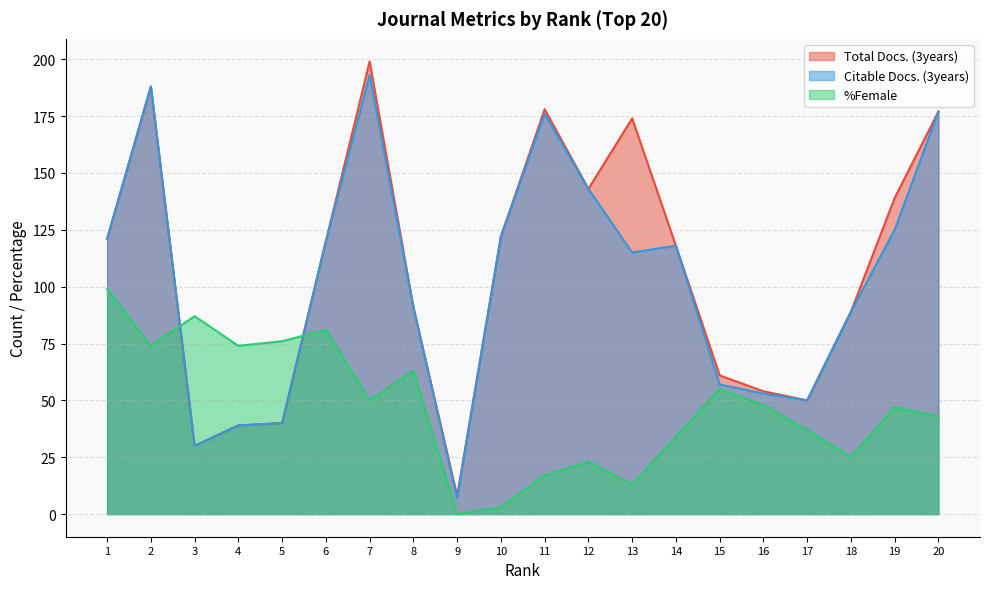

The %Female series shows 13 at 15. True or false?

False